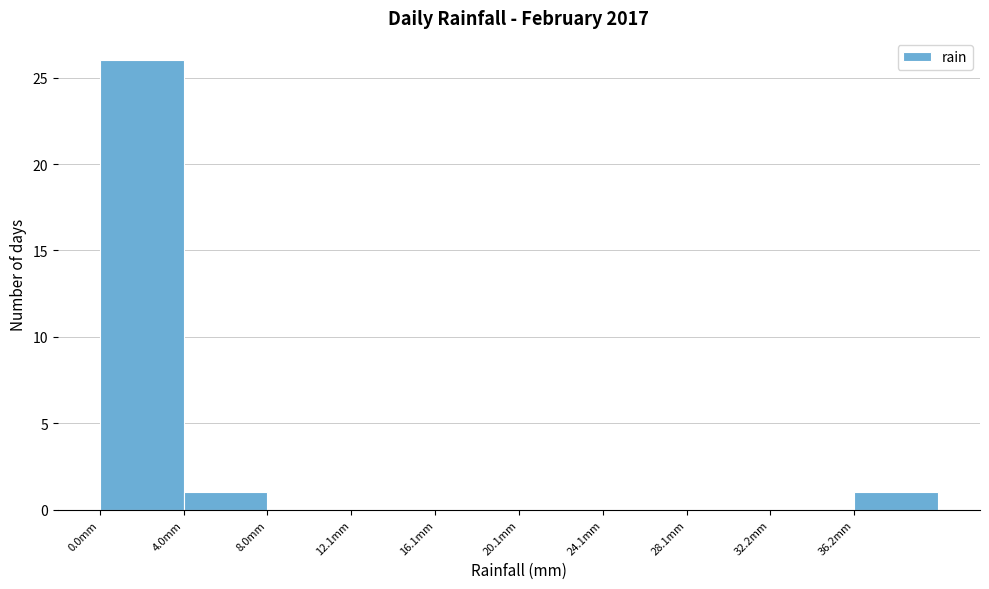

Reading left to right, transcribe this chart: for each bar, give the range it covers on the x-axis and its height. Neither the bar edges nor the heights are printed on the chart, so give them approximately, as read against the axes.

0 to 4: 26
4 to 8: 1
8 to 12: 0
12 to 16: 0
16 to 20: 0
20 to 24: 0
24 to 28: 0
28 to 32: 0
32 to 36: 0
36 to 40: 1